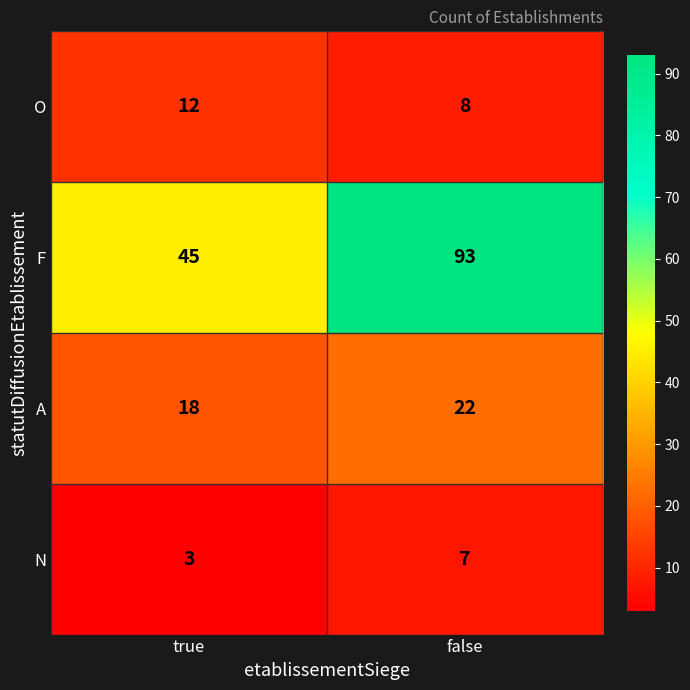

Which series changed the most between true and false?

F